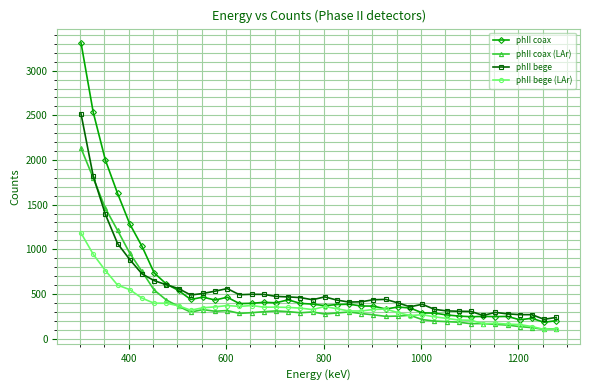

True or false: phII coax and phII coax (LAr) intersect in this chart.

False